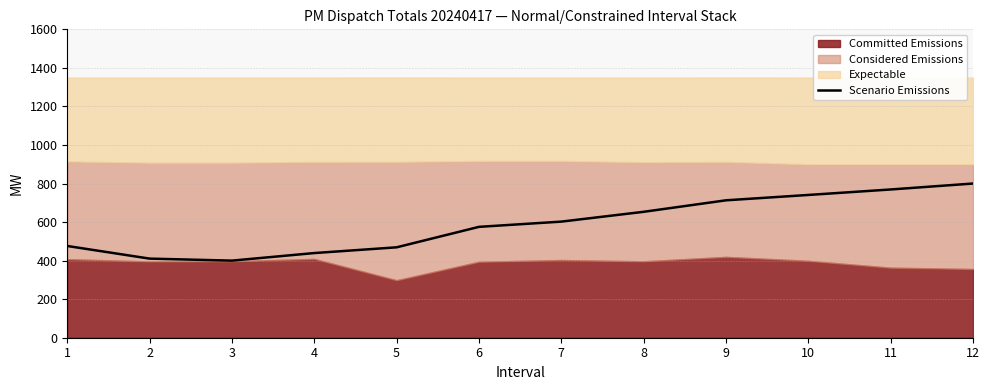

The chart shows a value of 800.0 at 12. True or false?

True